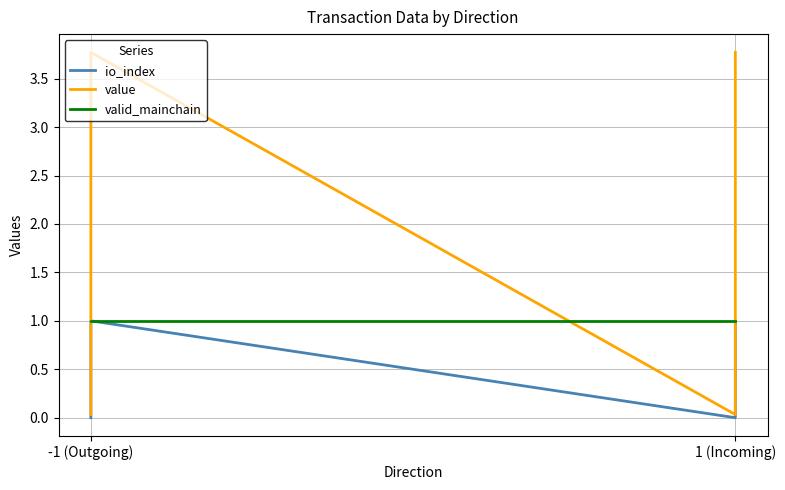

The valid_mainchain series shows 0.4 at -1 (Outgoing). True or false?

False